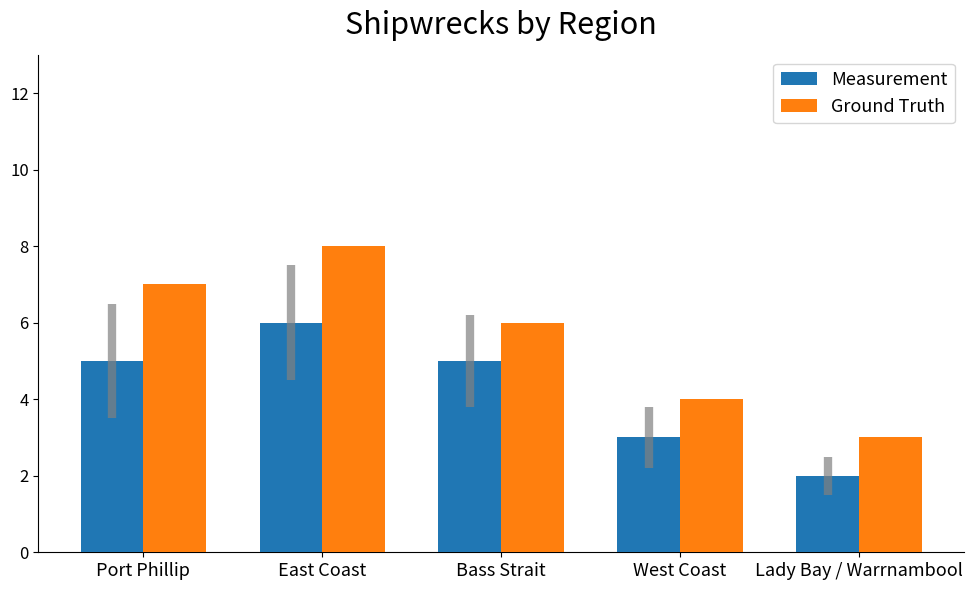

At which label does Ground Truth first exceed 6?

Port Phillip